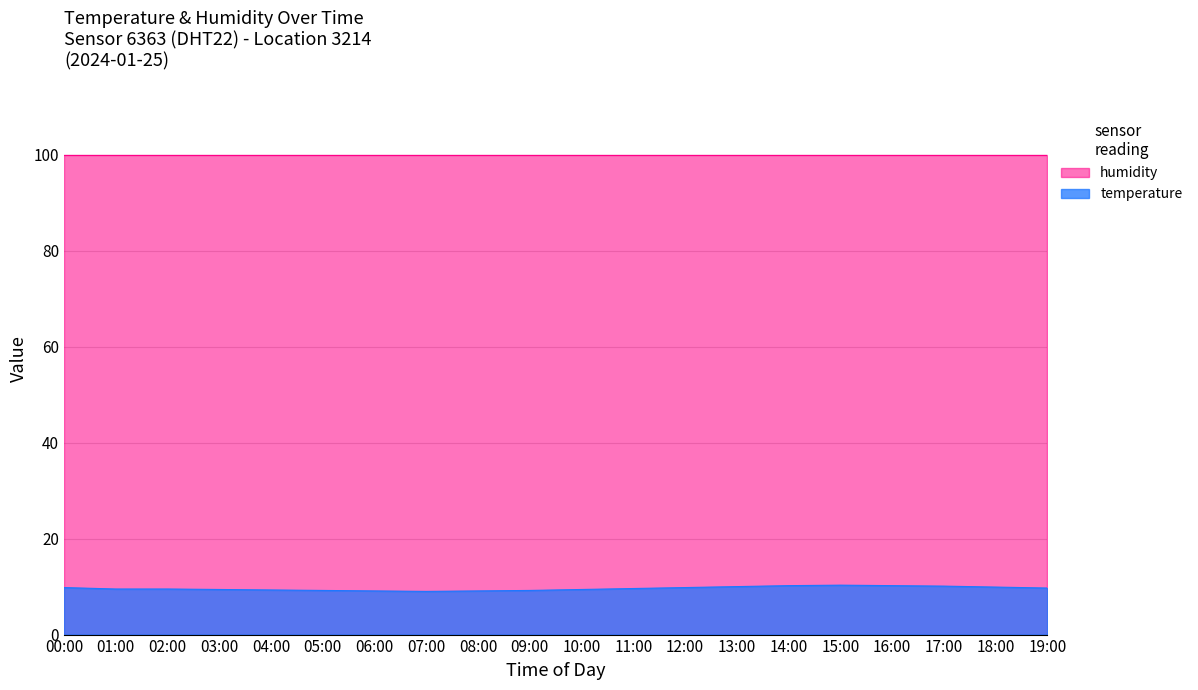

True or false: the data shows 6.1 at 00:00.

False